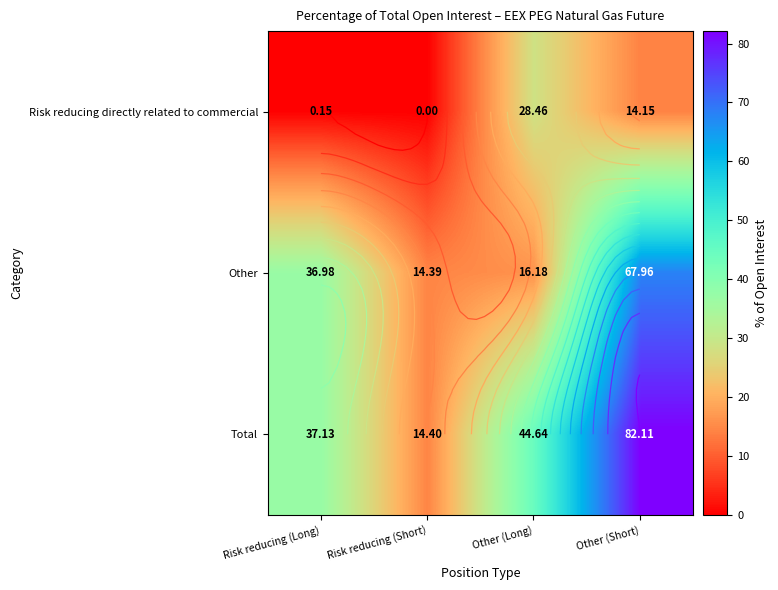

Count the number of categories in the chart.

4